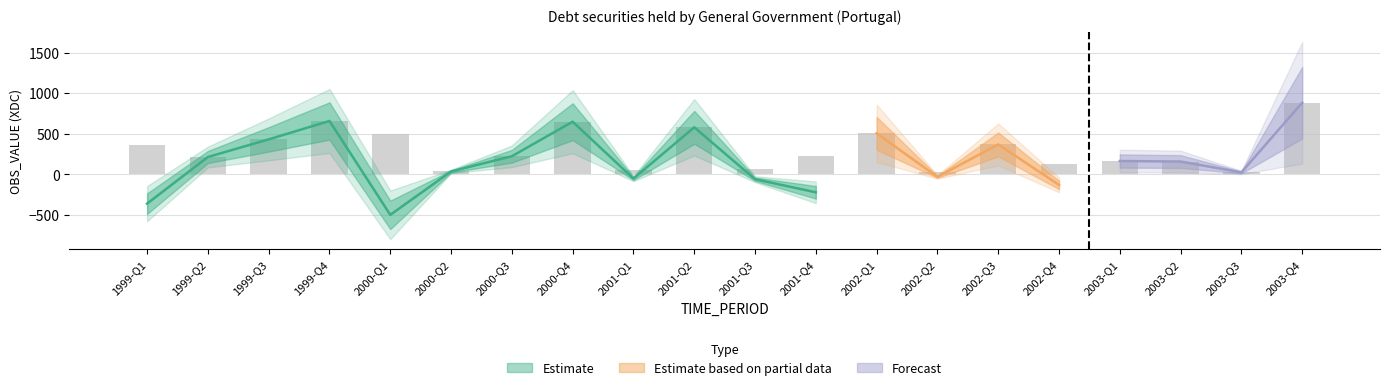

What is the label of the 20th bar from the left?

2003-Q4